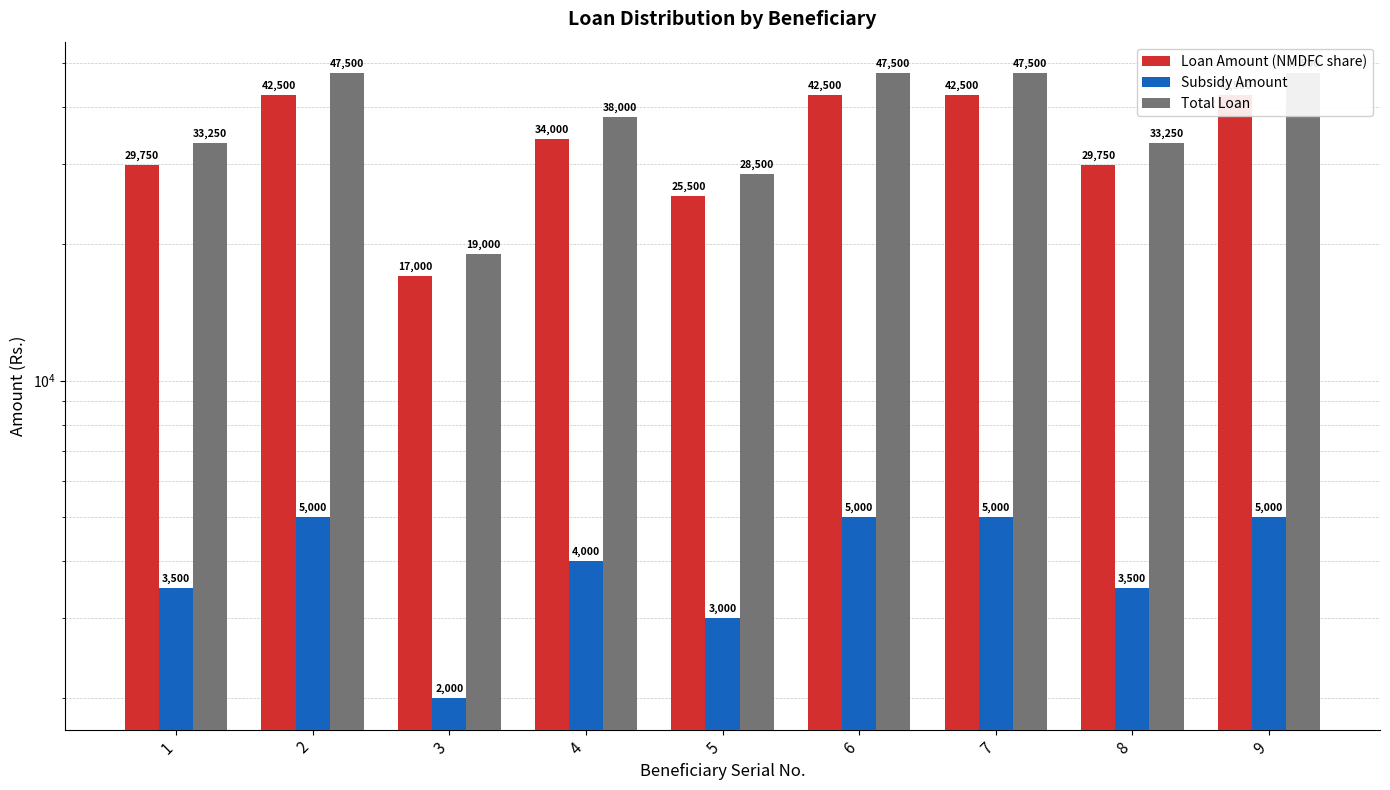

The Total Loan series shows 47500 at 9. True or false?

True